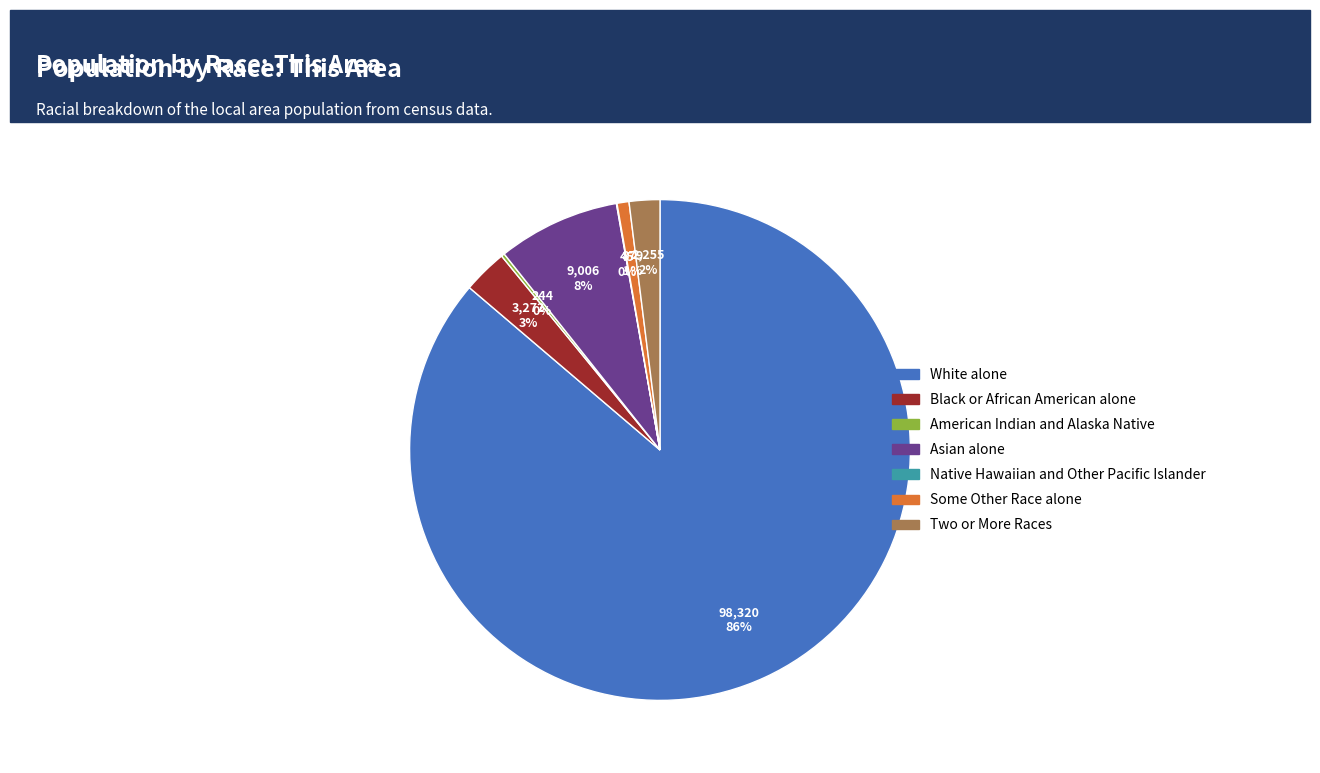

Is there a majority slice in this chart?

Yes